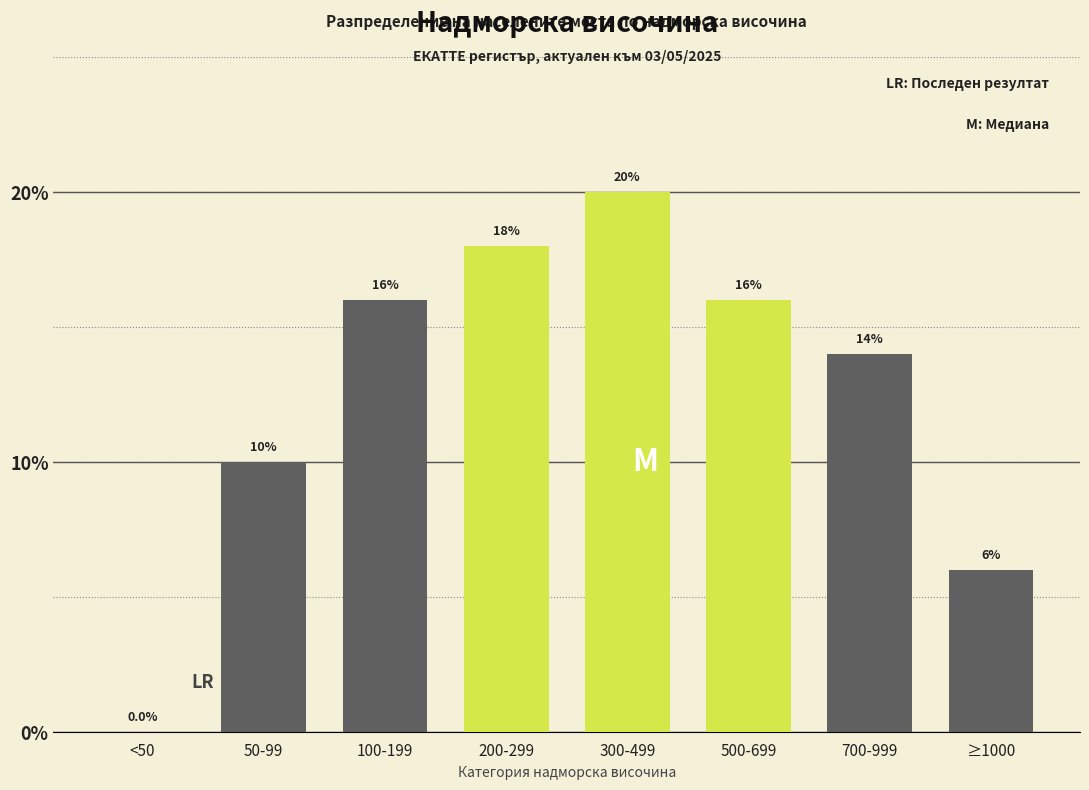

How many values are between 10 and 18?

5